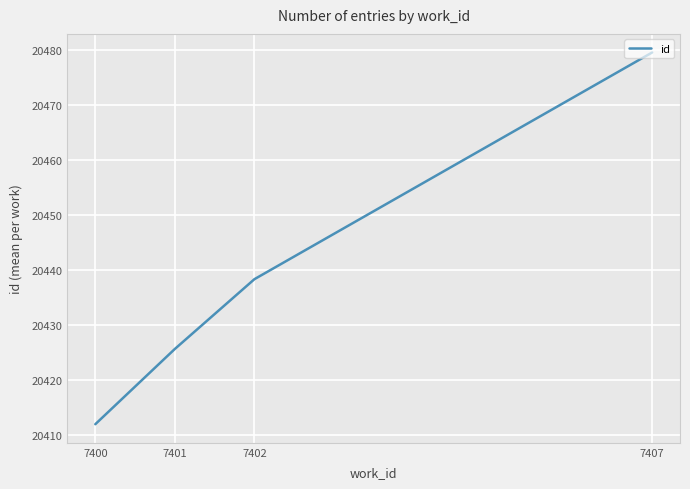

Rank the categories by value from highest to lowest.

7407, 7402, 7401, 7400